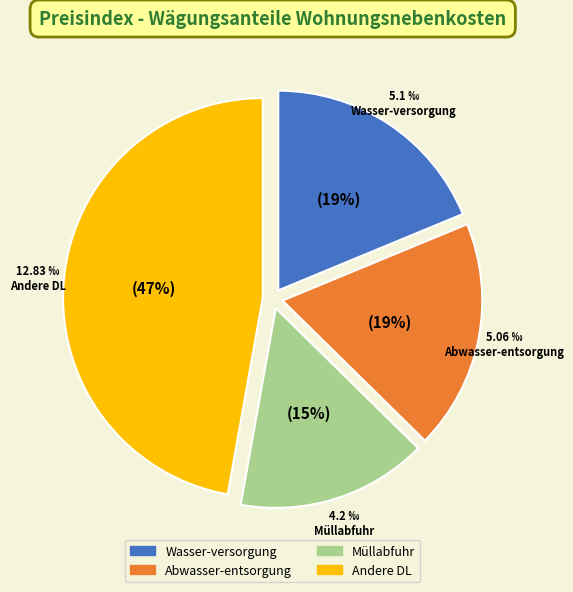

Is there a majority slice in this chart?

No